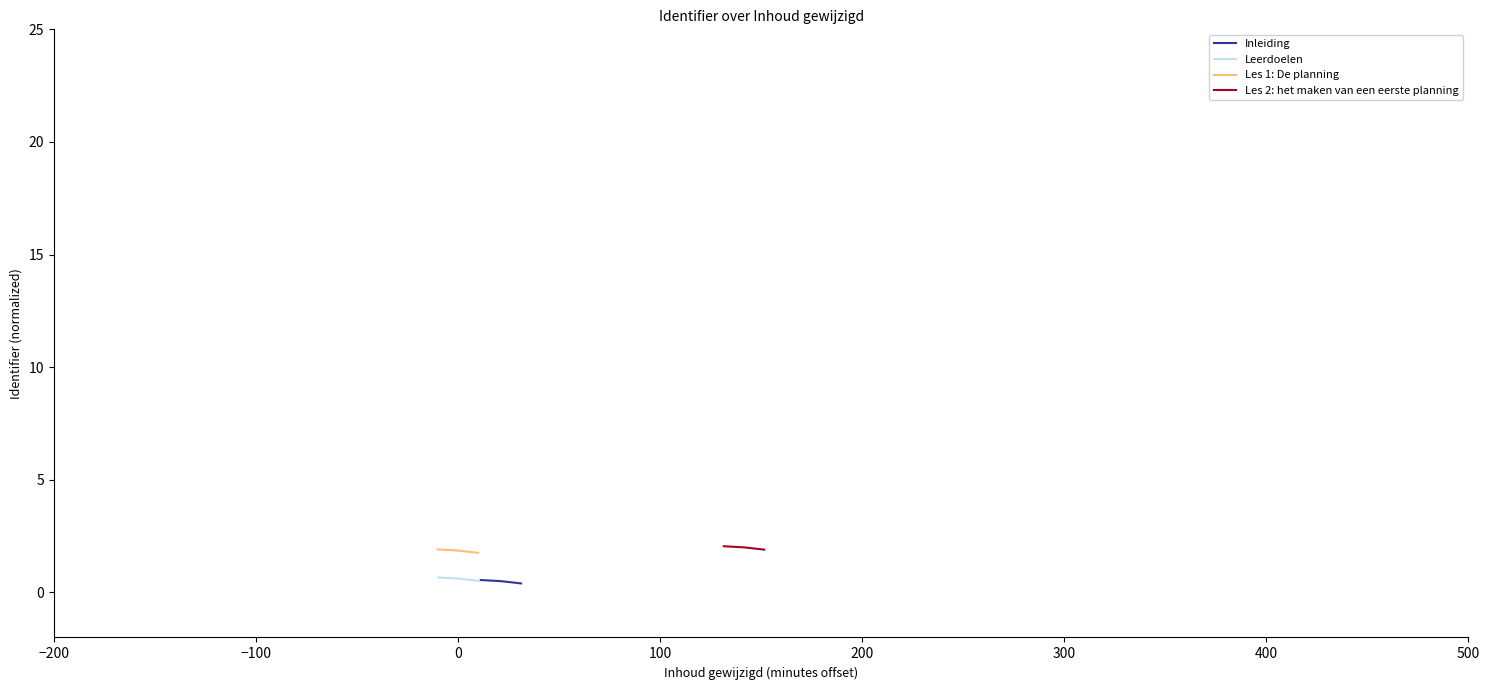

How many data points does each series have?

3